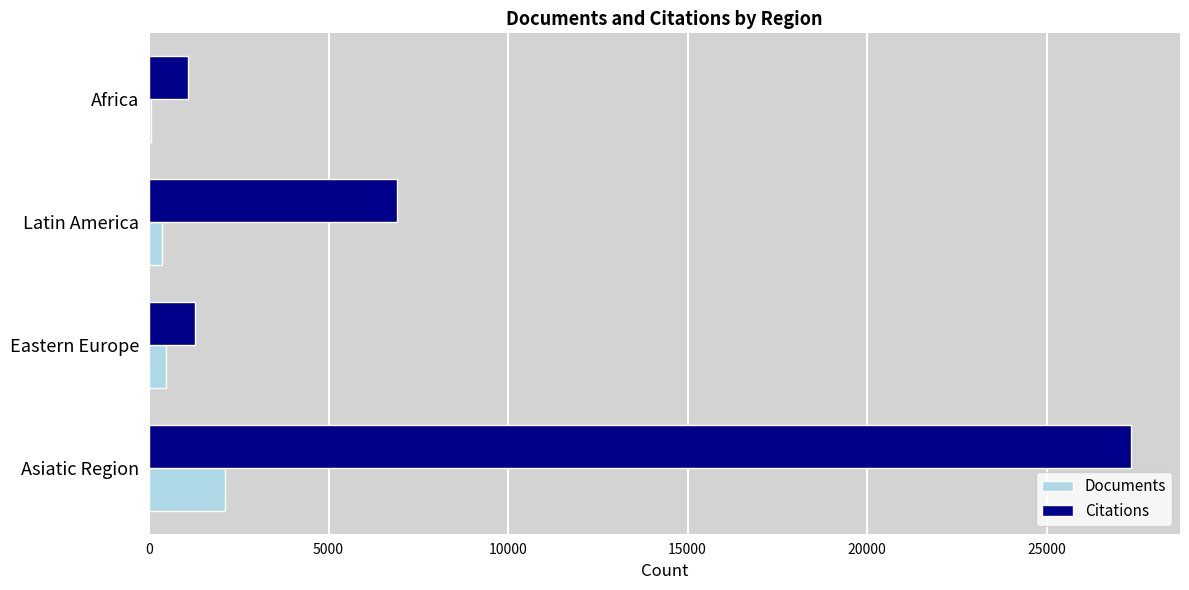

What is the sum of all Citations values?

36603